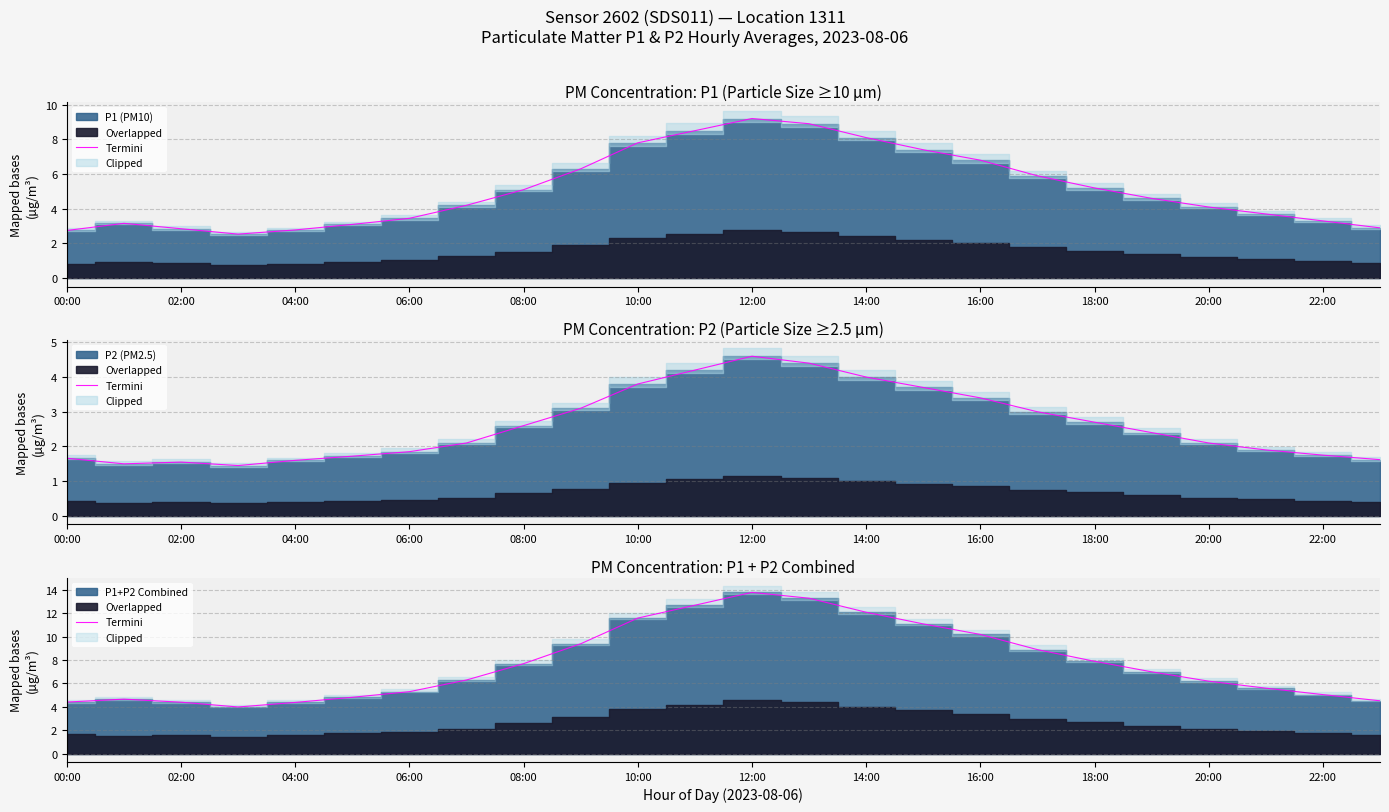

What is the sum of all values?

185.3